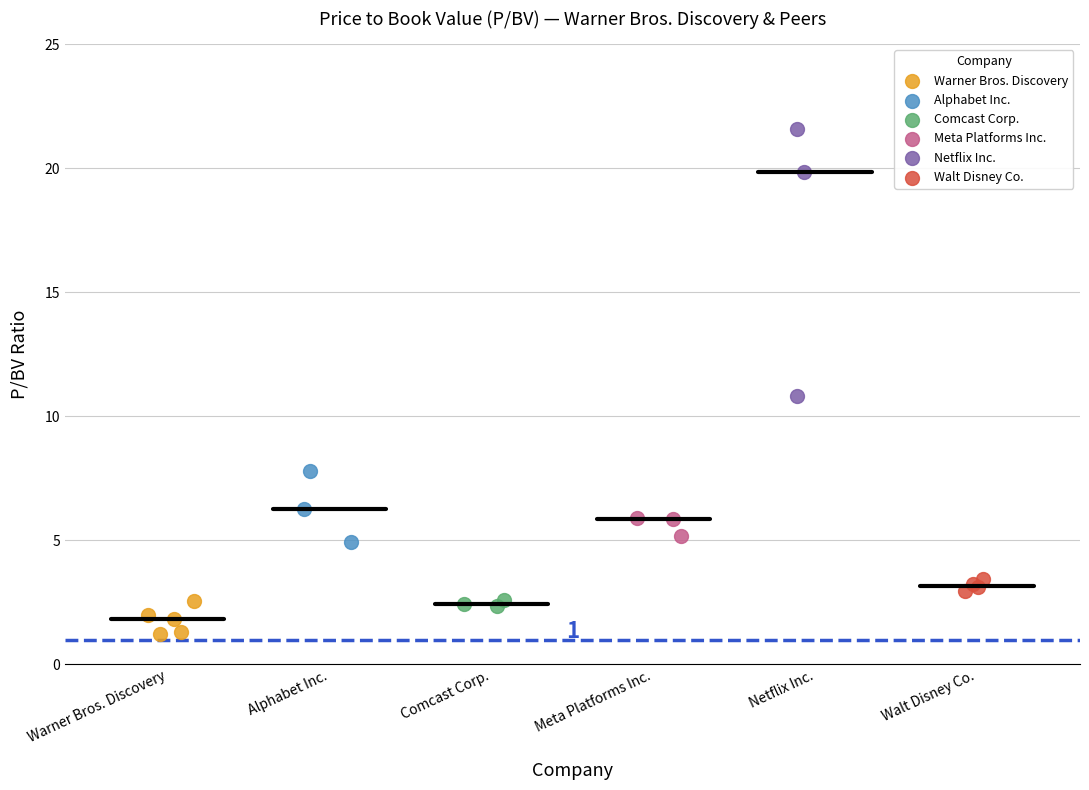

Which series reaches the maximum Y coordinate?

Netflix Inc.